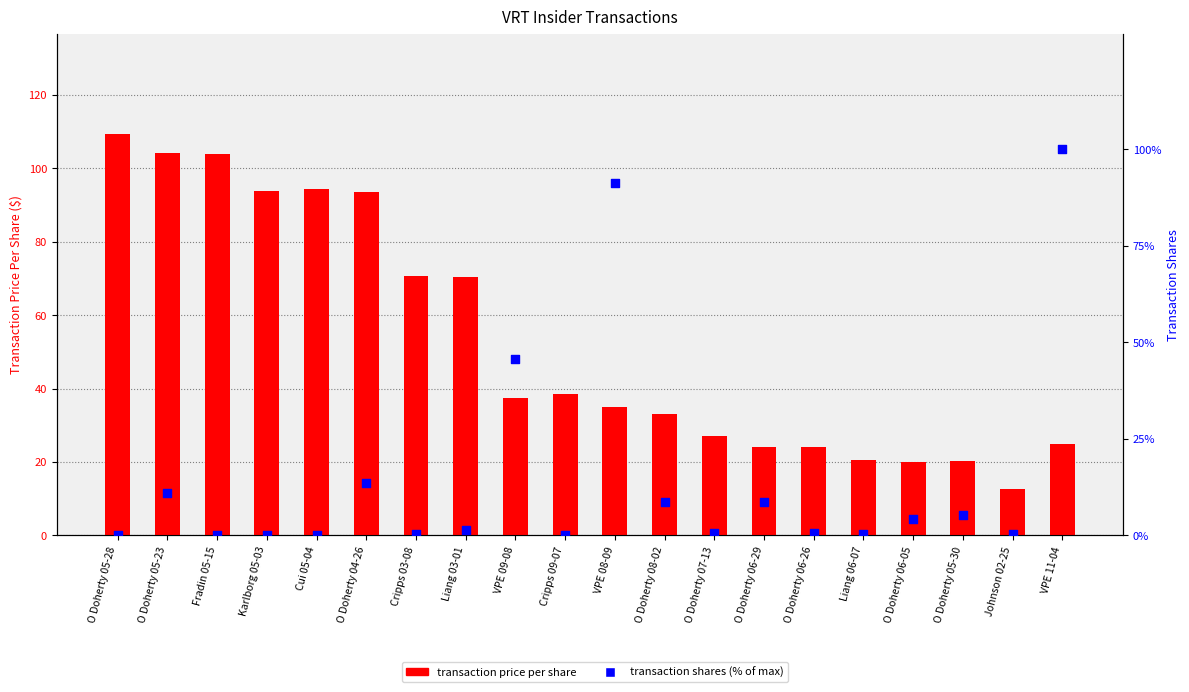

Which series reaches the minimum Y coordinate?

transaction shares